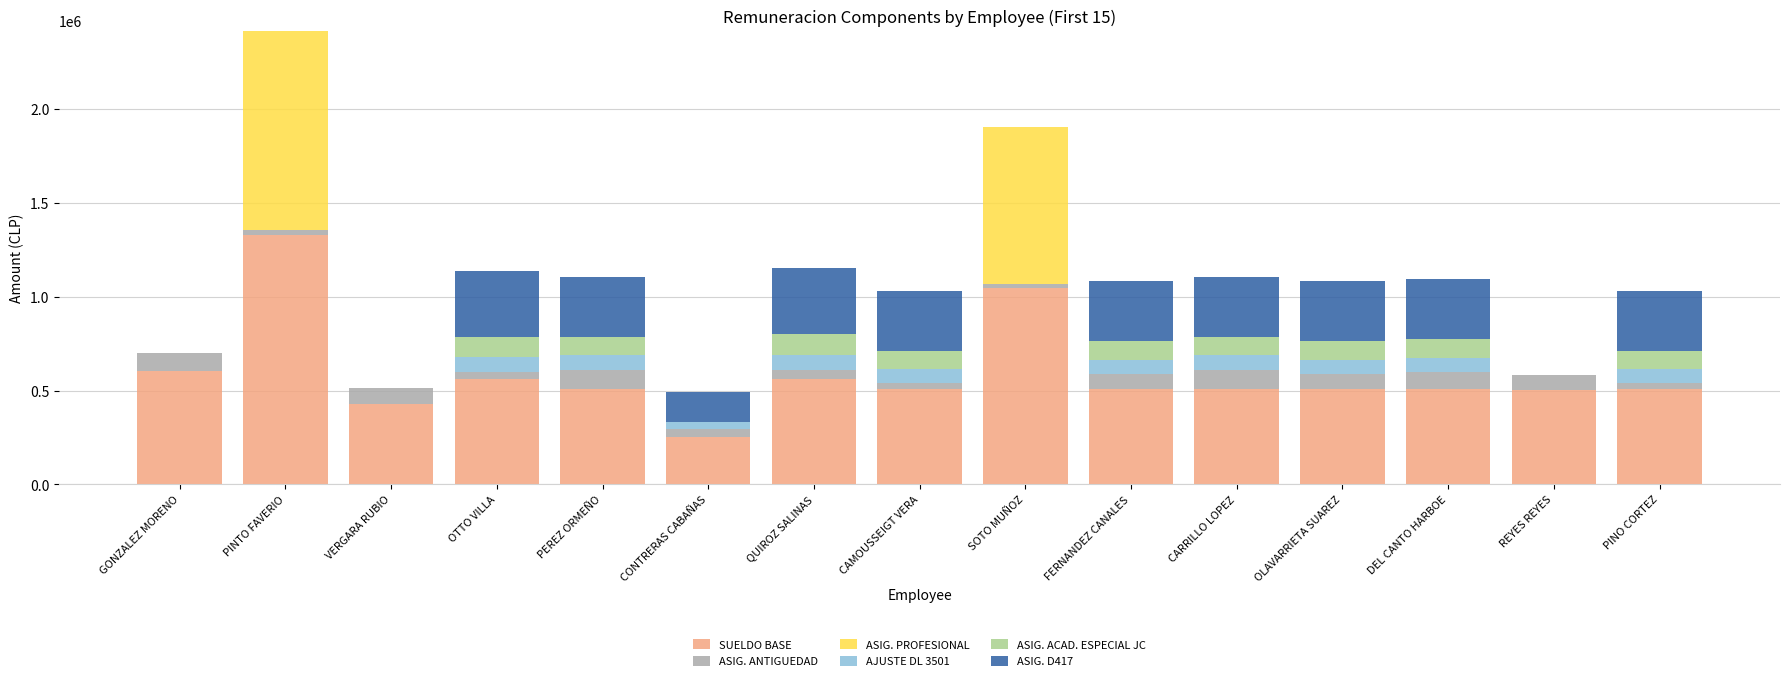

At which category is the sum across all series the highest?

PINTO FAVERIO